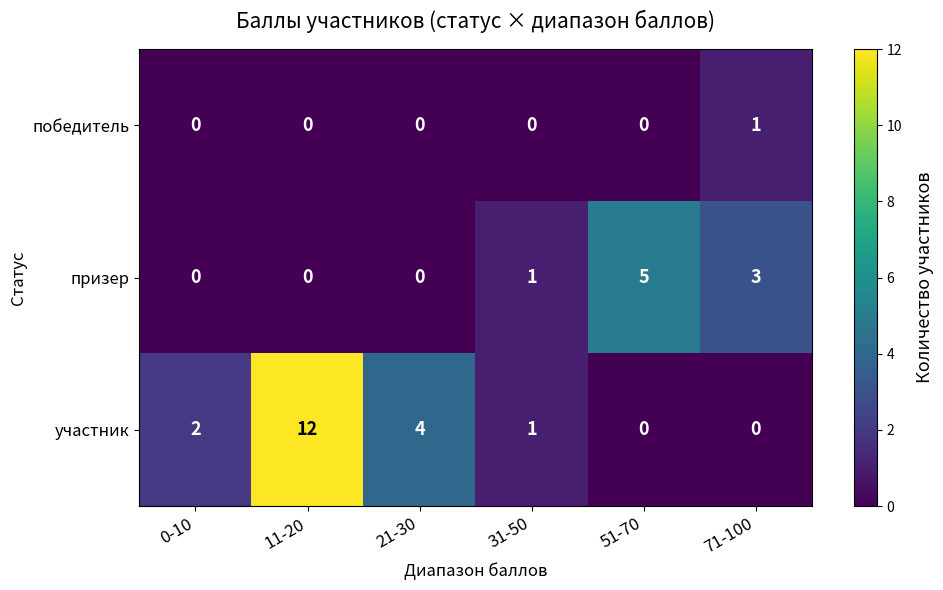

Which series has the largest range (max minus min)?

участник